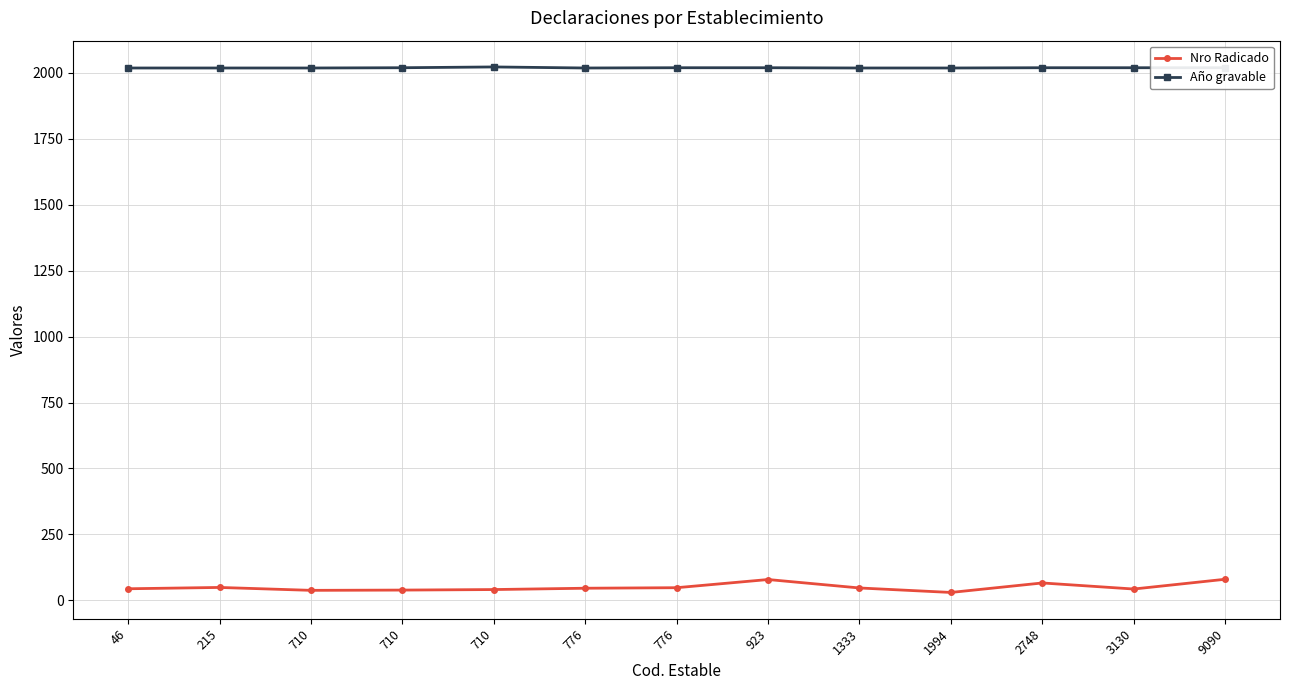

At which category does the chart reach its minimum across all series?

1994